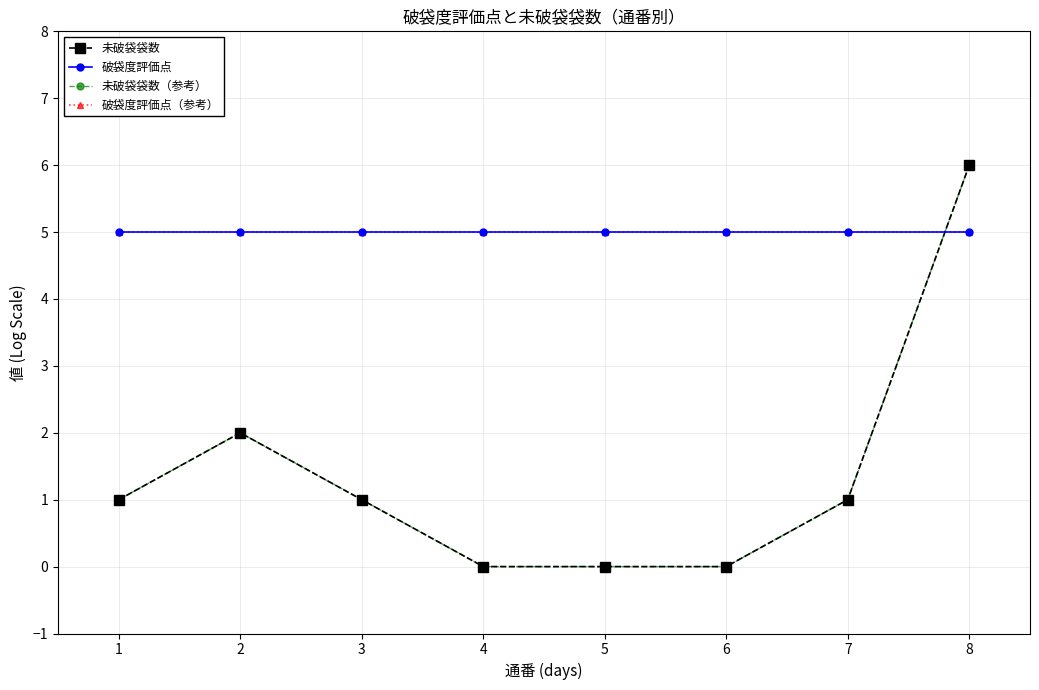

How many times do 未破袋袋数（参考） and 破袋度評価点（参考） cross each other?

1